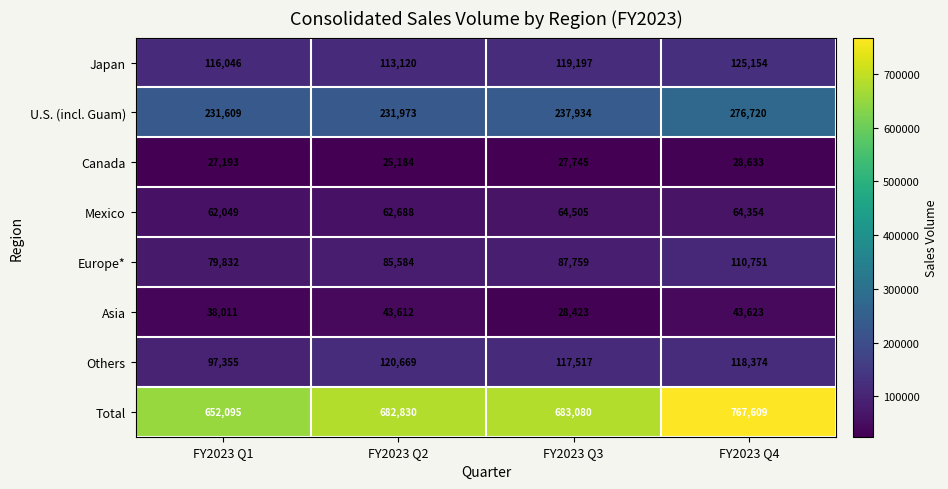

Rank the series at FY2023 Q4 from lowest to highest value.

Canada, Asia, Mexico, Europe*, Others, Japan, U.S. (incl. Guam), Total